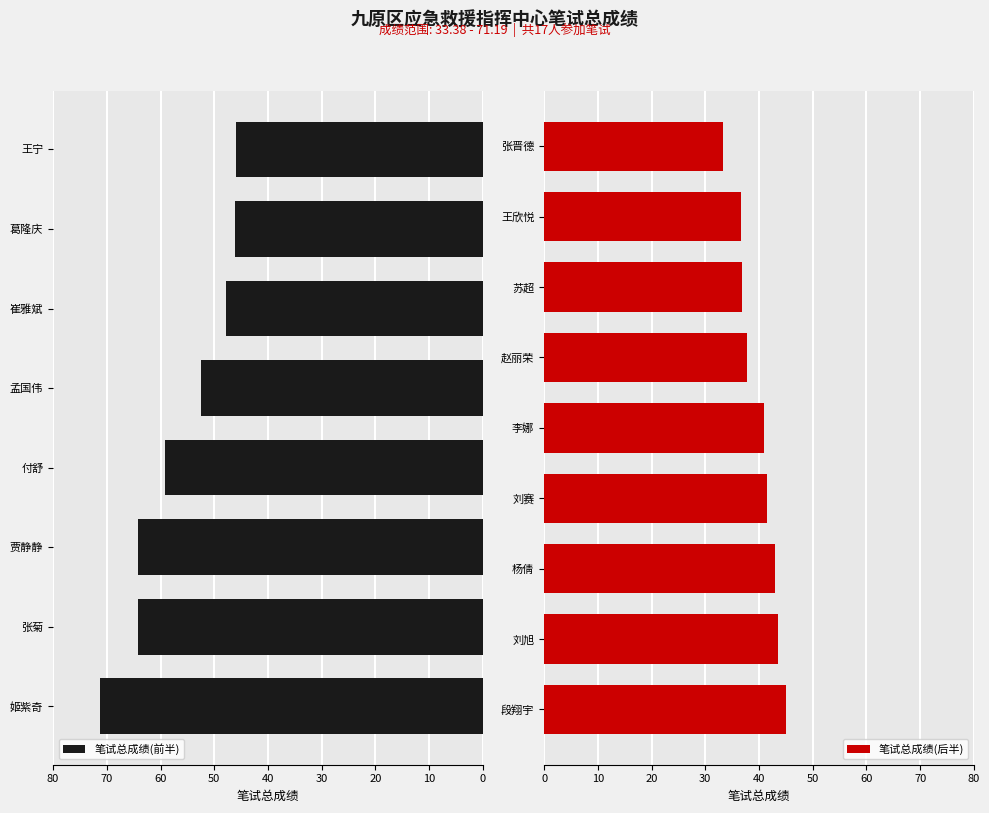

Rank the categories by value from highest to lowest.

姬紫奇, 张菊, 贾静静, 付舒, 孟国伟, 崔雅斌, 葛隆庆, 王宁, 段翔宇, 刘旭, 杨倩, 刘赛, 李娜, 赵丽荣, 苏超, 王欣悦, 张晋德